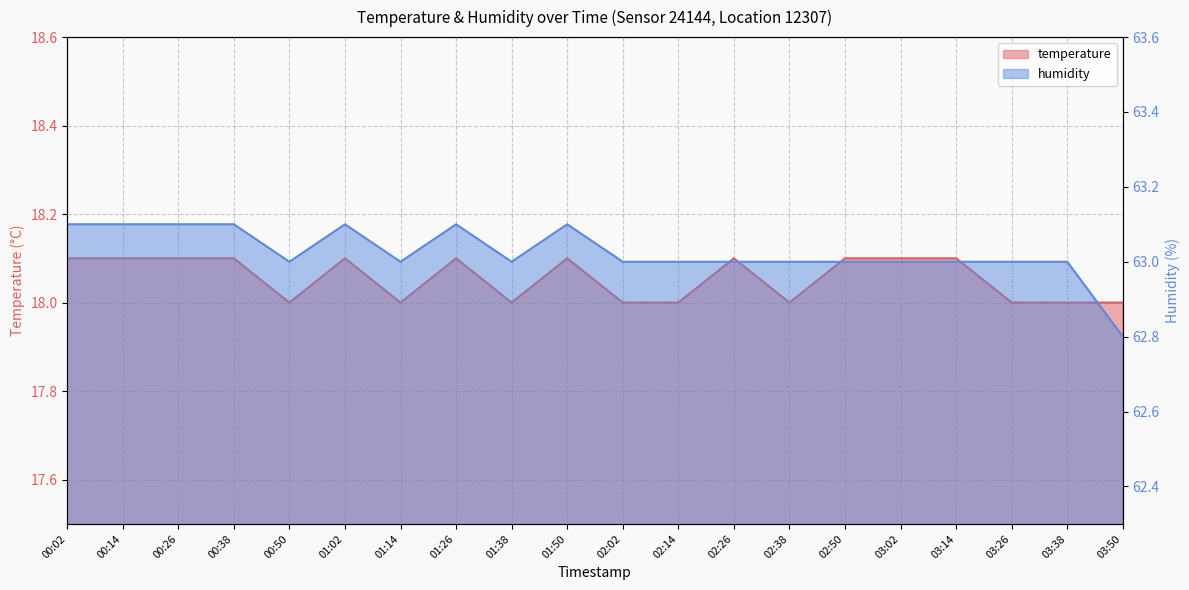

At which category does the chart reach its minimum across all series?

00:50